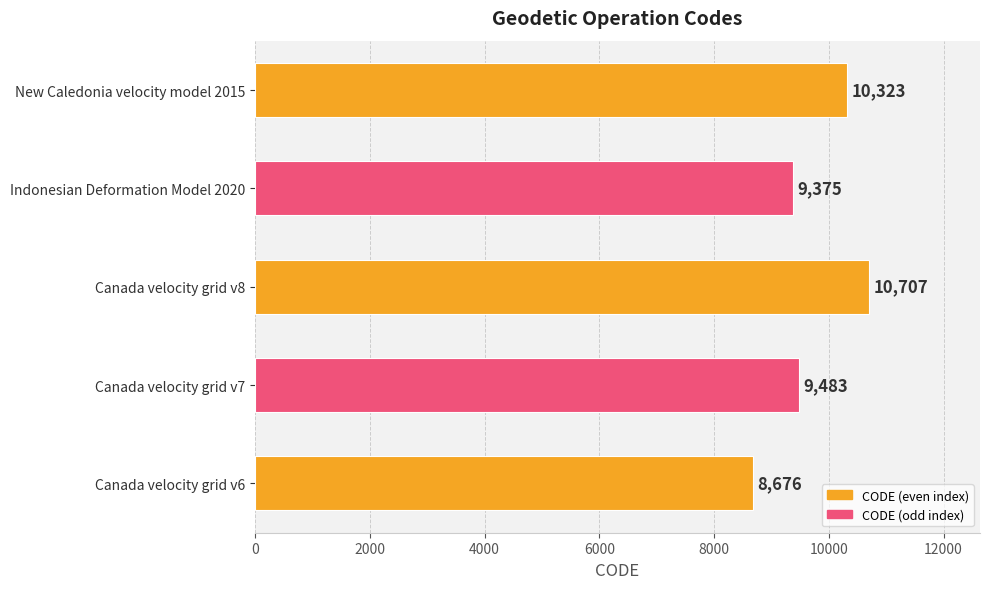

List the labels in order of value, smallest first.

Canada velocity grid v6, Indonesian Deformation Model 2020, Canada velocity grid v7, New Caledonia velocity model 2015, Canada velocity grid v8